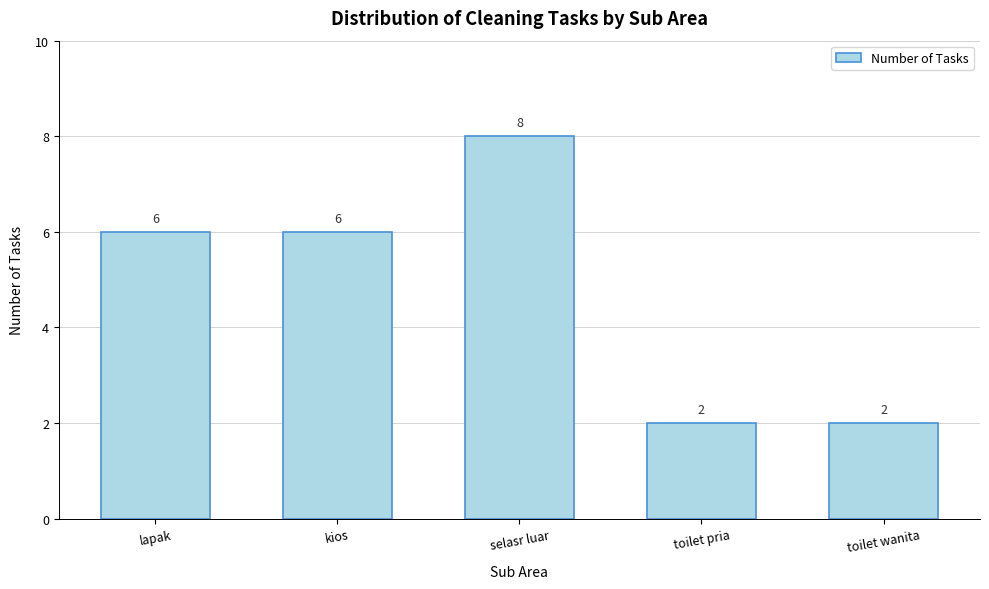

Reading right to left, transcribe all the data shown in this chart.

2	2	8	6	6